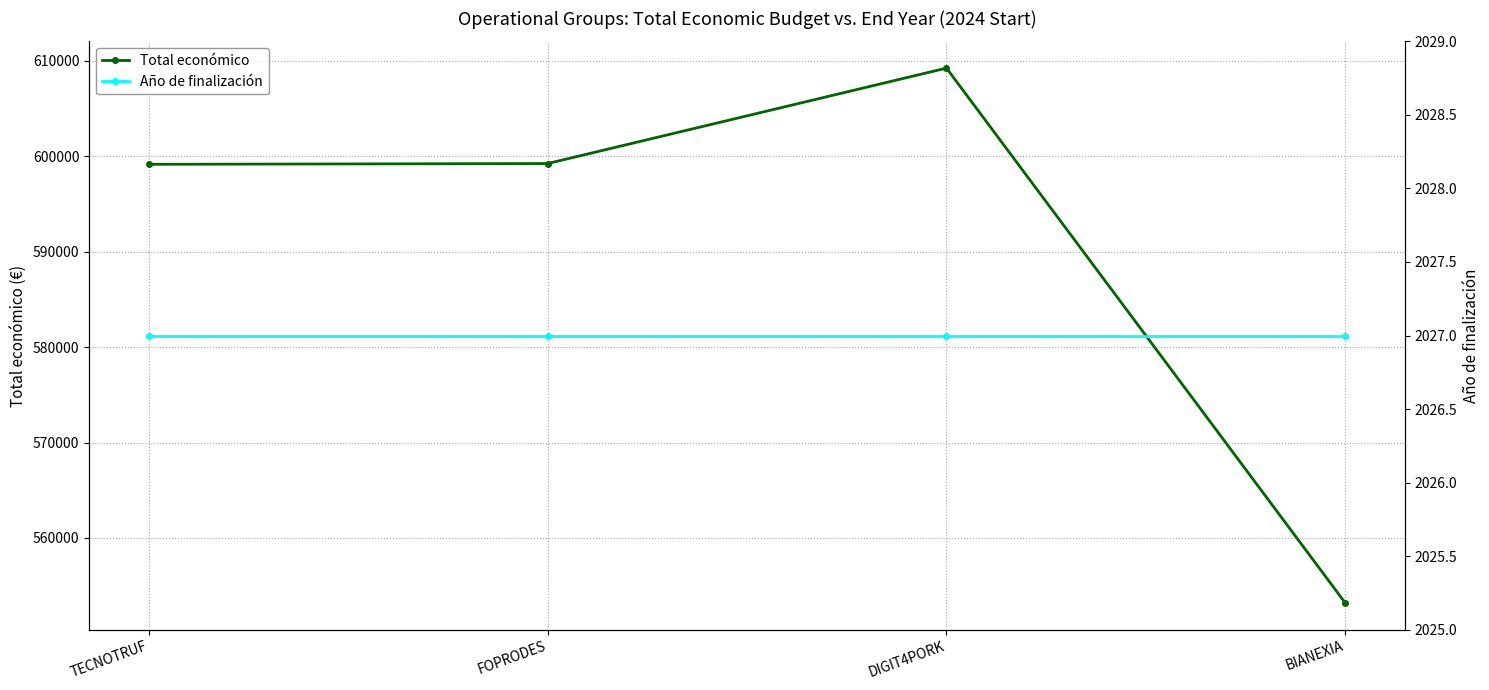

Is the value of Año de finalización at BIANEXIA greater than the value of Total económico at BIANEXIA?

No